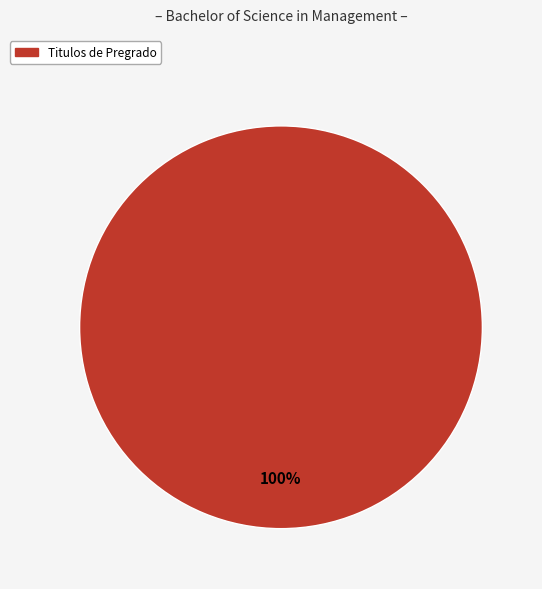

Rank the categories by value from lowest to highest.

Titulos de Pregrado